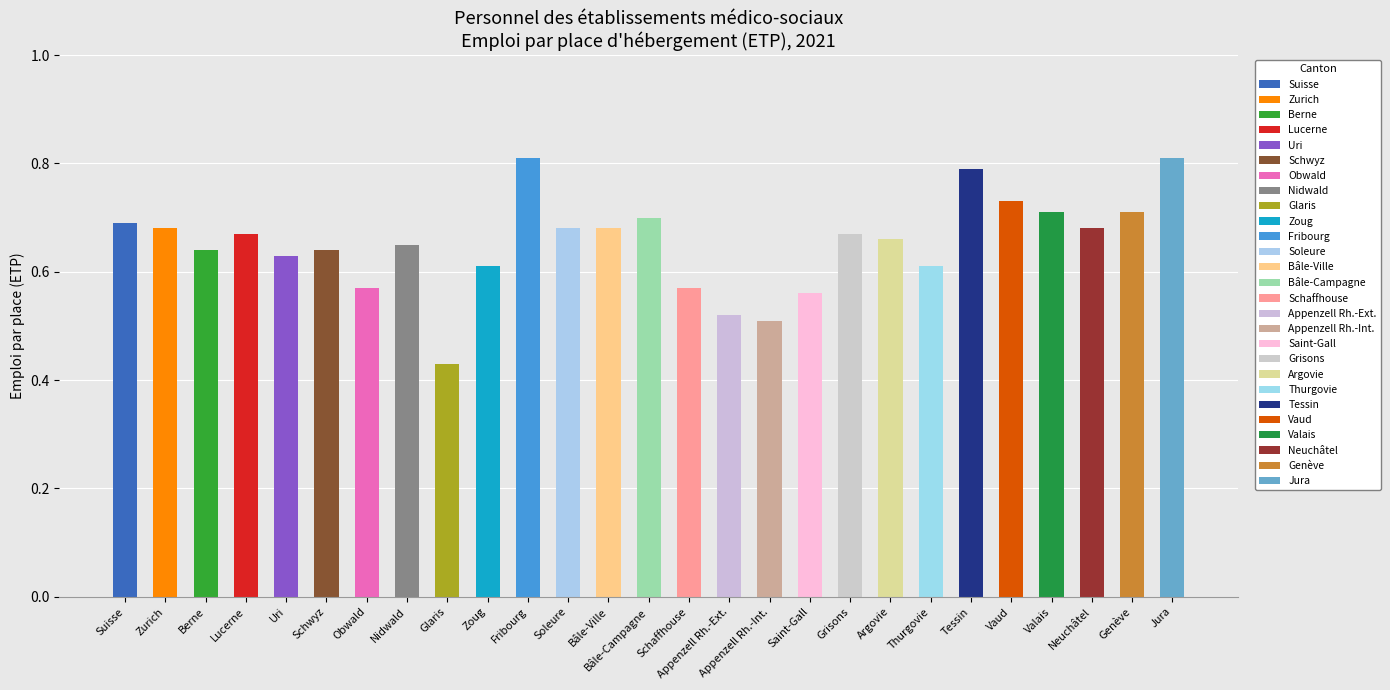

What is the greatest value displayed?

0.8